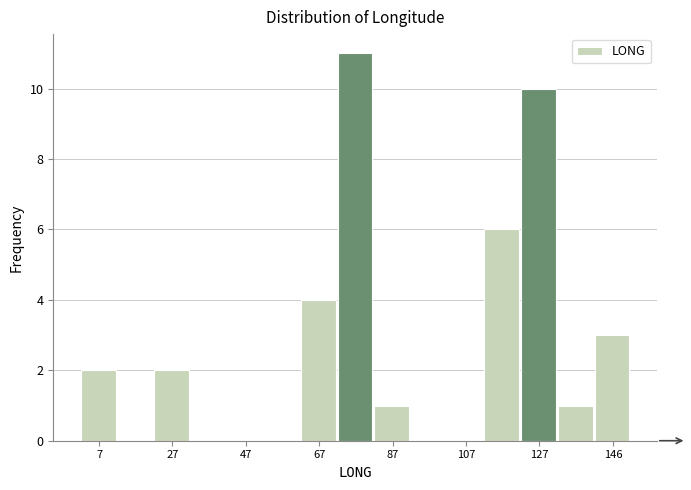

Reading left to right, list every bar in this chart as the range it spans on the x-axis followed by its height. Neither the bar edges nor the heights are printed on the chart, so give them approximately, as read against the axes.

2 to 12: 2
12 to 22: 0
22 to 32: 2
32 to 42: 0
42 to 52: 0
52 to 62: 0
62 to 72: 4
72 to 82: 11
82 to 92: 1
92 to 102: 0
102 to 112: 0
112 to 122: 6
122 to 132: 10
132 to 142: 1
142 to 152: 3